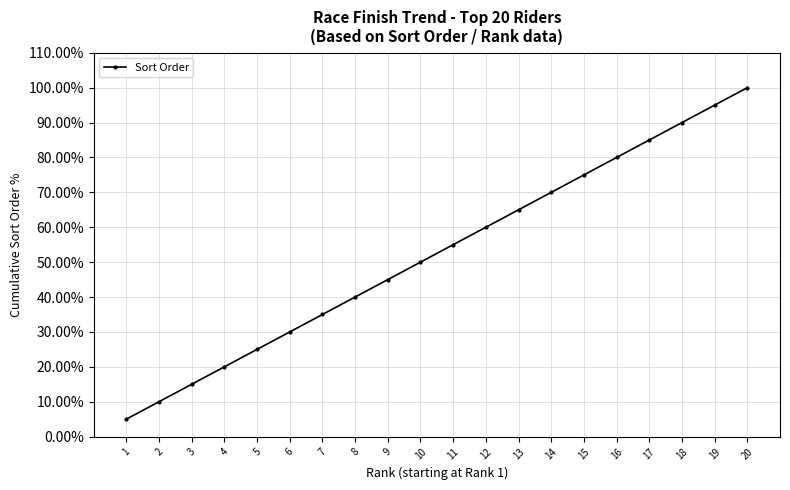

How many distinct data groups are displayed?

1